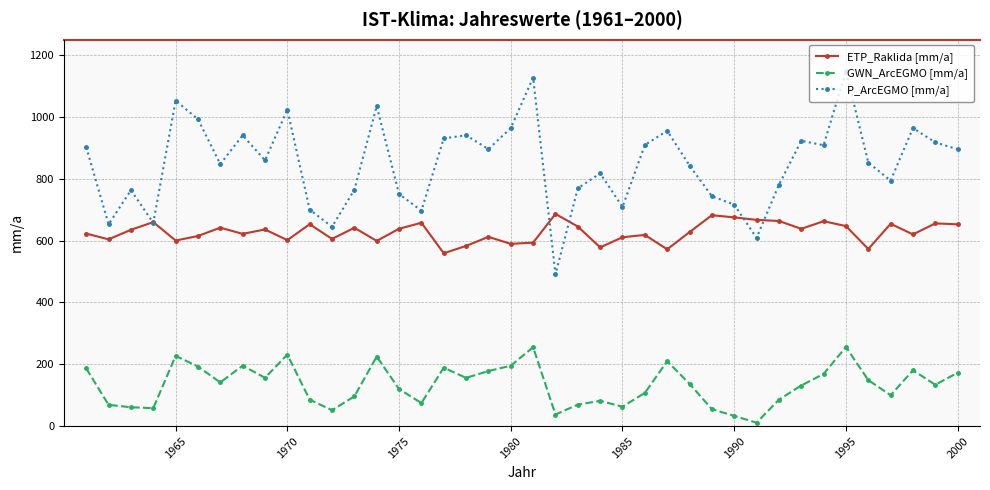

What is the value of the ETP_Raklida [mm/a] point at the 17th from the left?

559.2